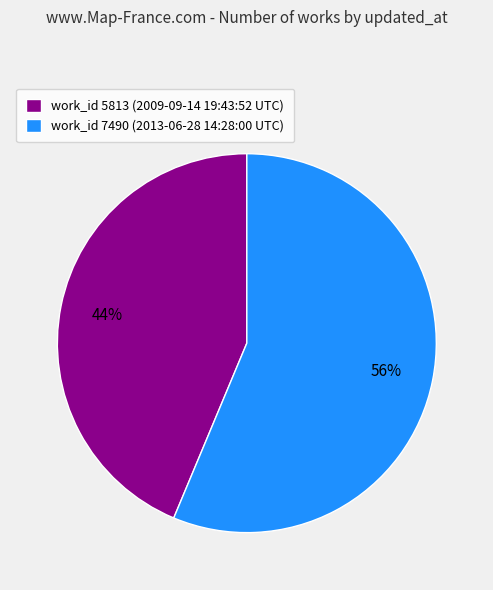

Does any single category account for the majority?

Yes